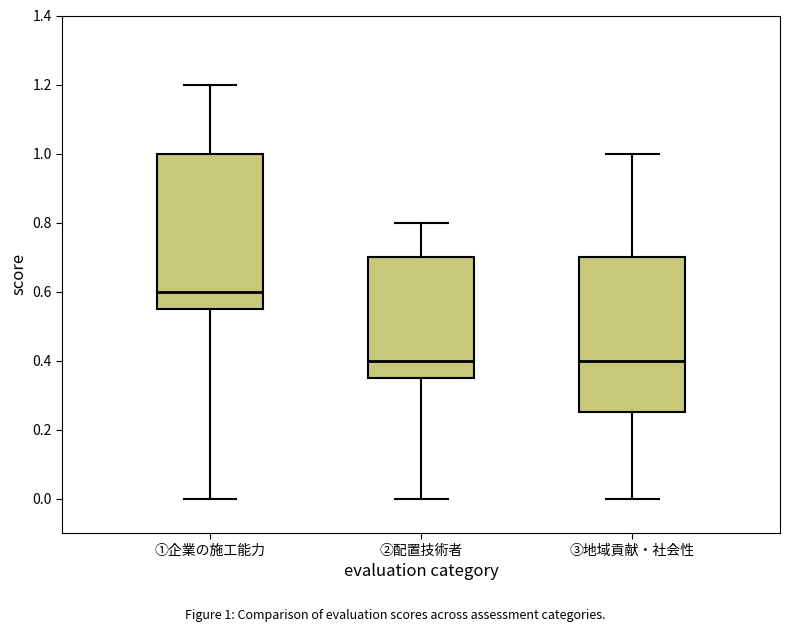

Which box has the highest median line?

①企業の施工能力